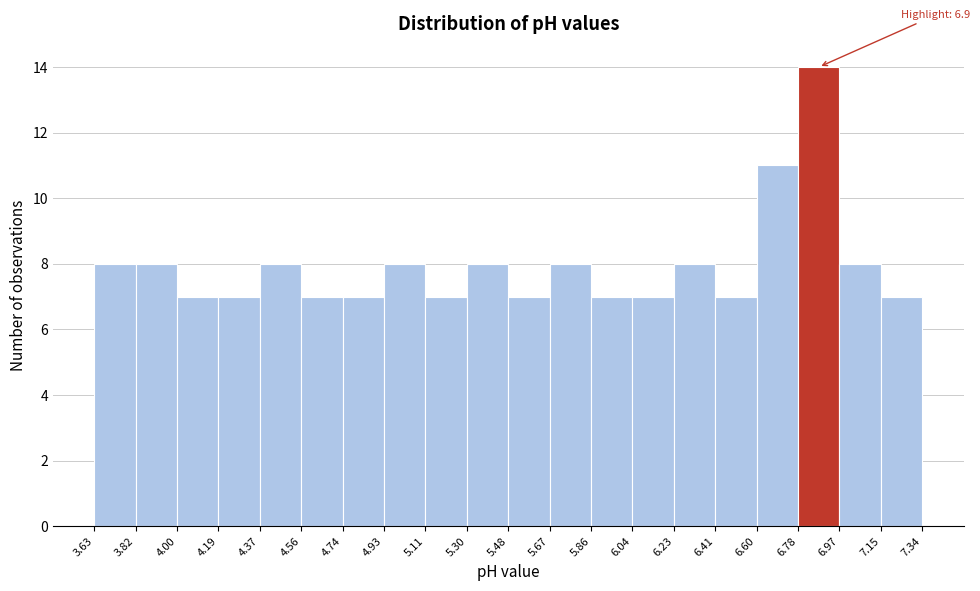

Which range on the x-axis has the tallest bar?

6.78 to 6.97